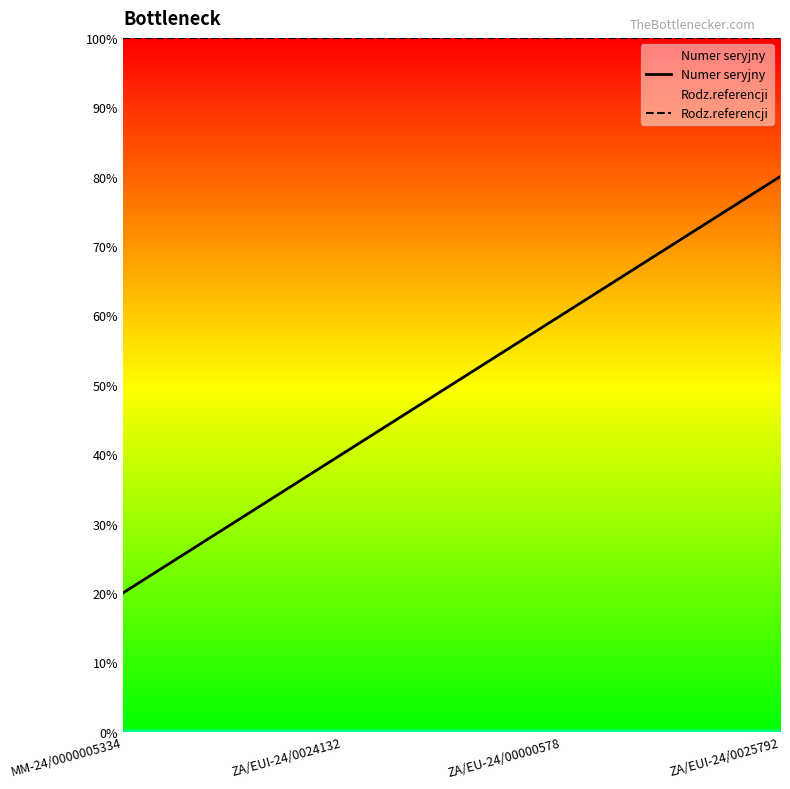

How many distinct data groups are displayed?

2